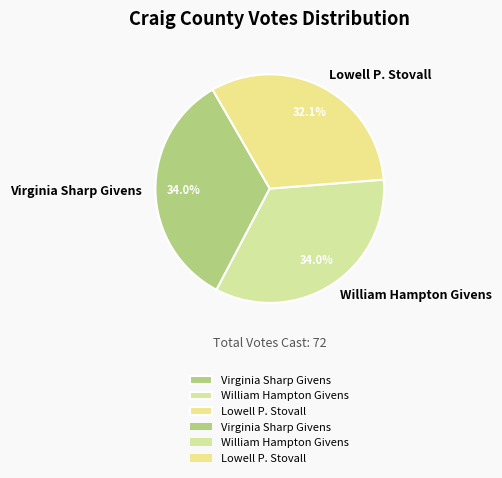

Which slice is the smallest?

Lowell P. Stovall